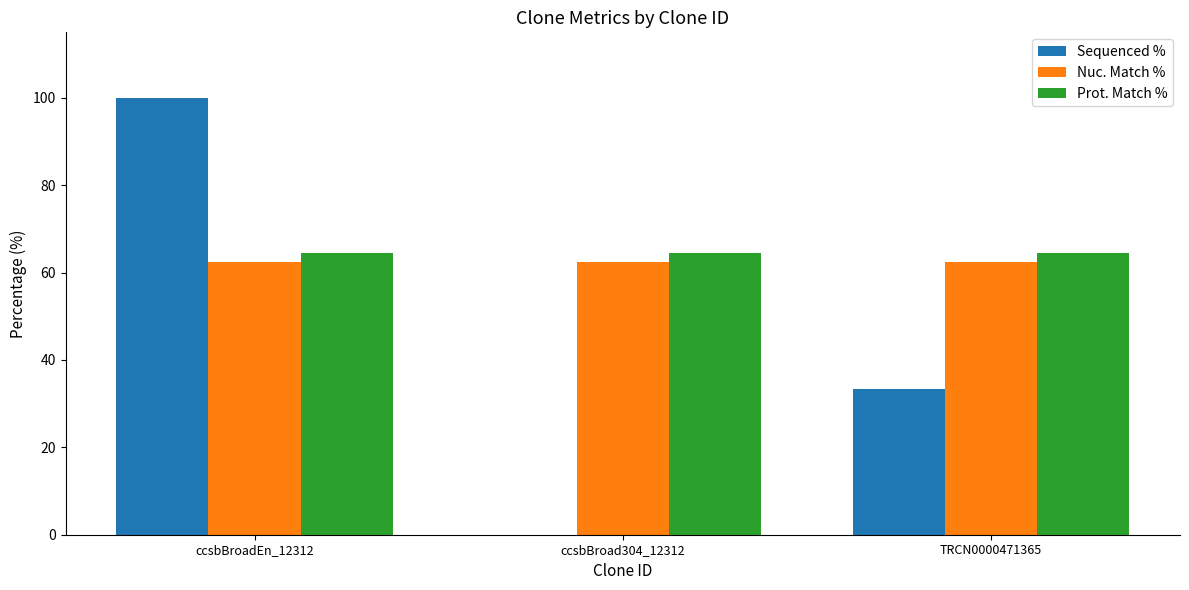

What is the maximum value shown in the chart?

100.0